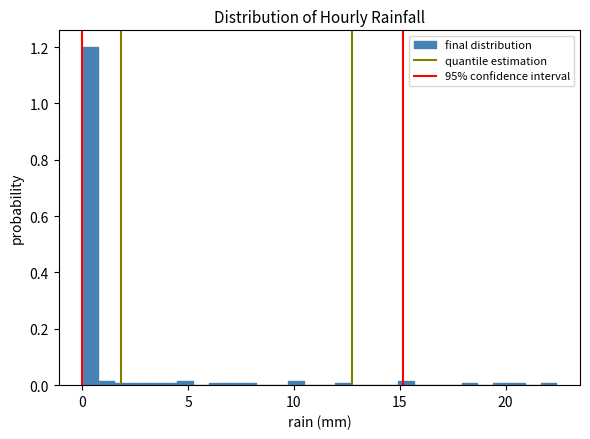

Around what value on the x-axis is the tallest bar? Give the approximate position of its centre, as read against the axis.

0.5